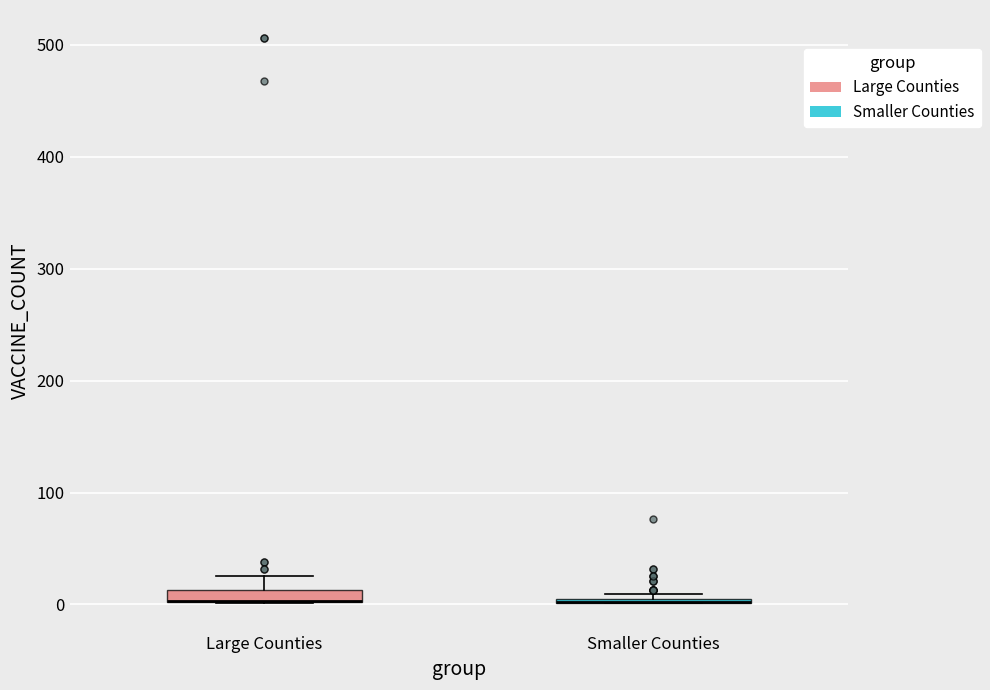

Where is the lower edge of the box for Smaller Counties on the y-axis? The values are not printed on the chart, so give them approximately, as read against the axis.

0